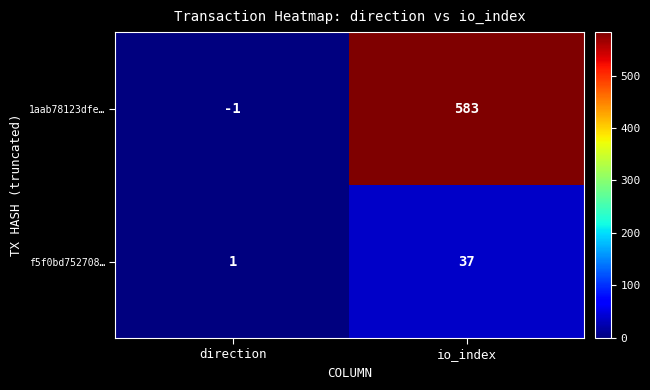

Which series has the widest spread of values?

1aab78123dfe…